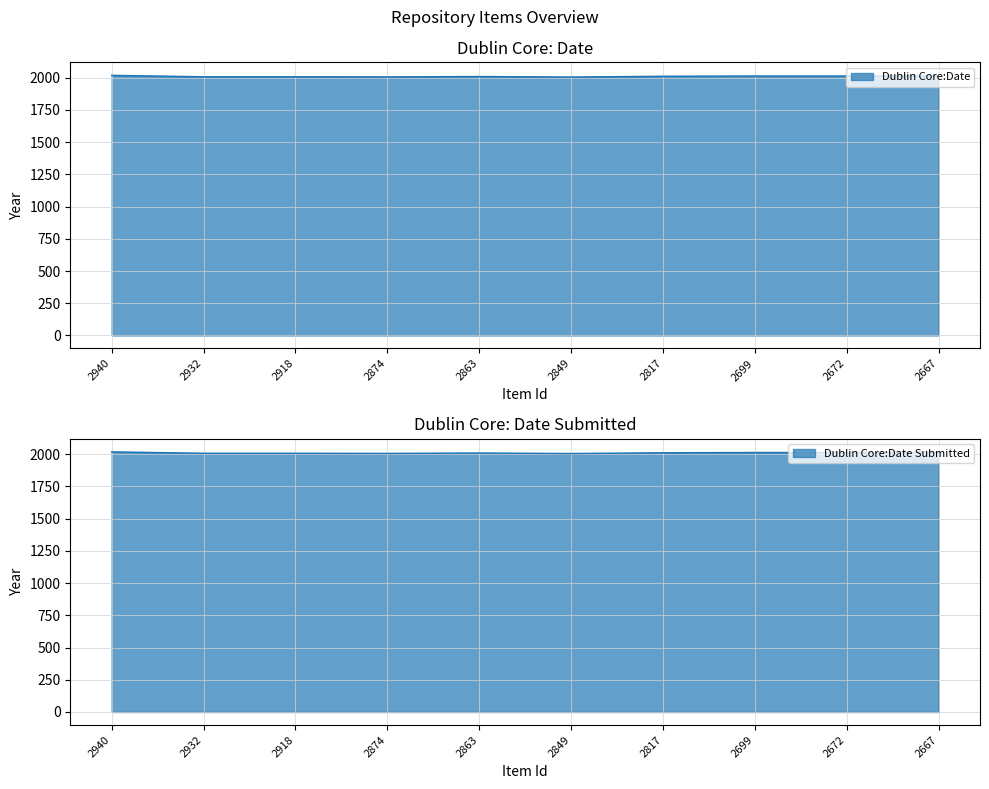

What is the difference between the Dublin Core:Date Submitted values at 2863 and 2817?

2